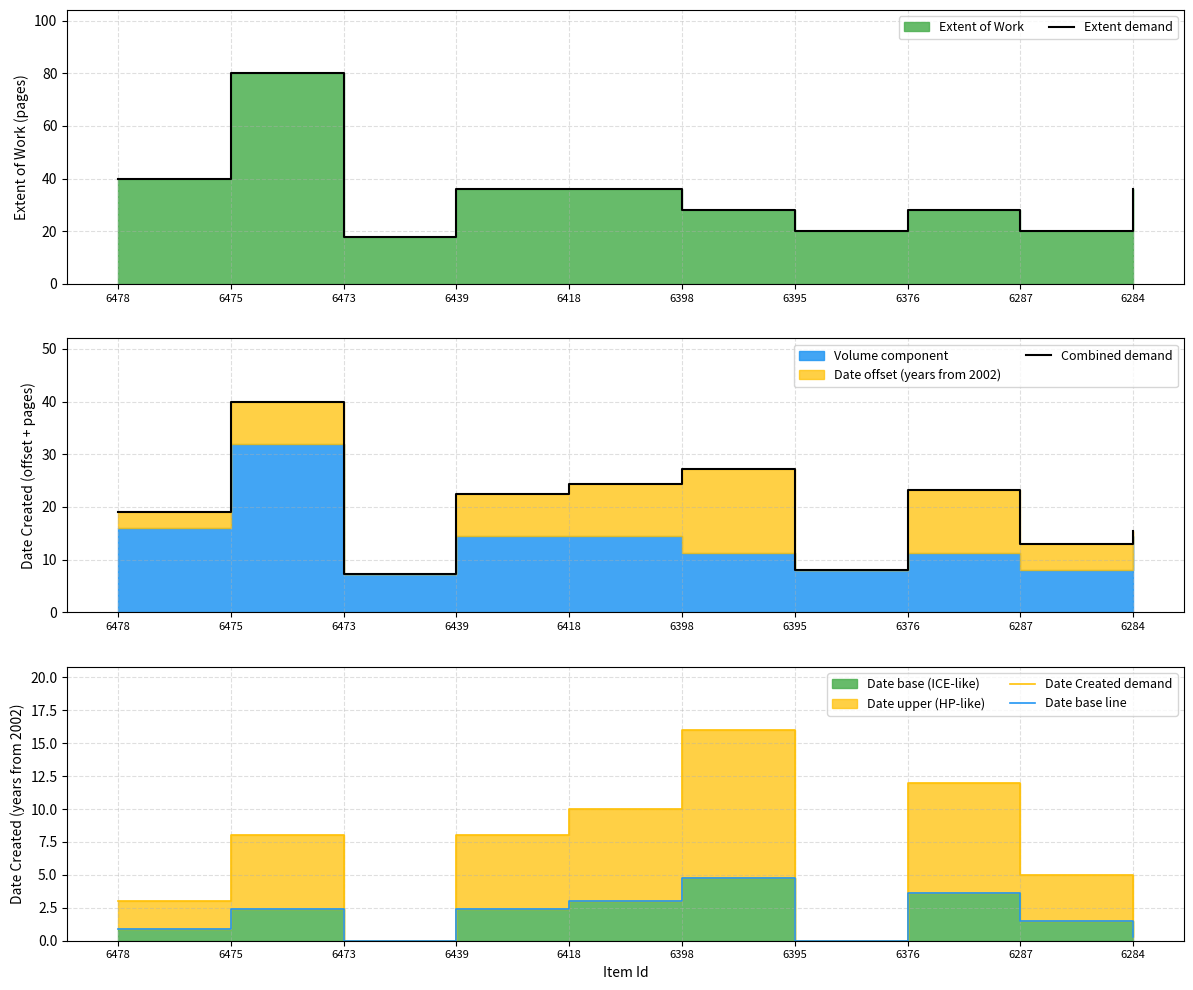

Is it true that Date base line equals 1.5 at 6418?

False